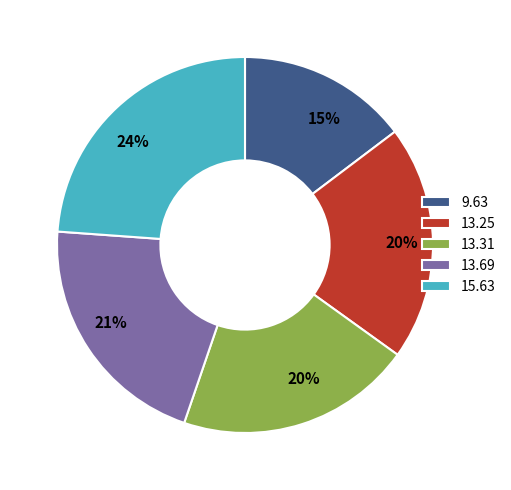

What is the ratio of the value at 13.69 to the value at 9.63?

1.4